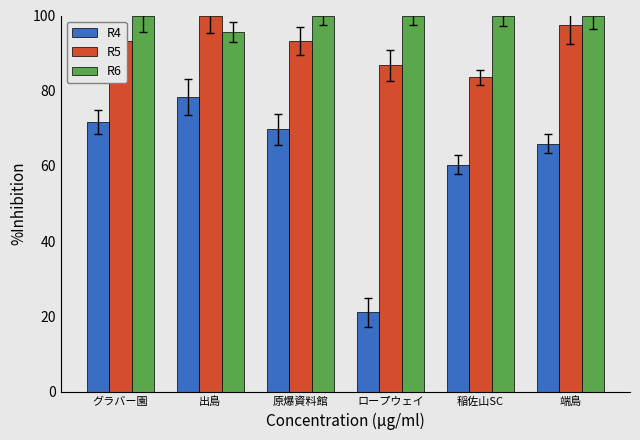

Reading right to left, list all the values displayed in this chart.

R4: 65.9	60.3	21.1	69.7	78.4	71.6
R5: 97.4	83.5	86.8	93.2	100.0	93.2
R6: 100.0	100.0	100.0	100.0	95.7	100.0